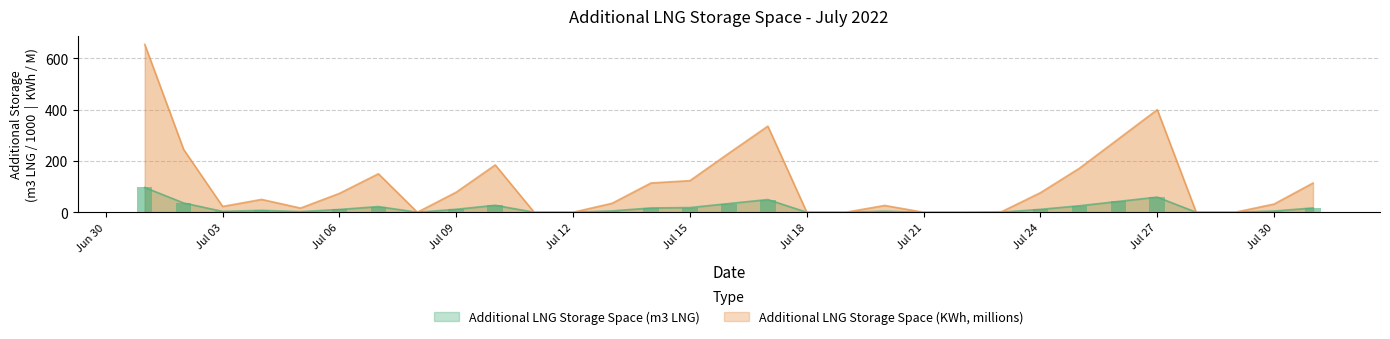

How many data points does each series have?

31